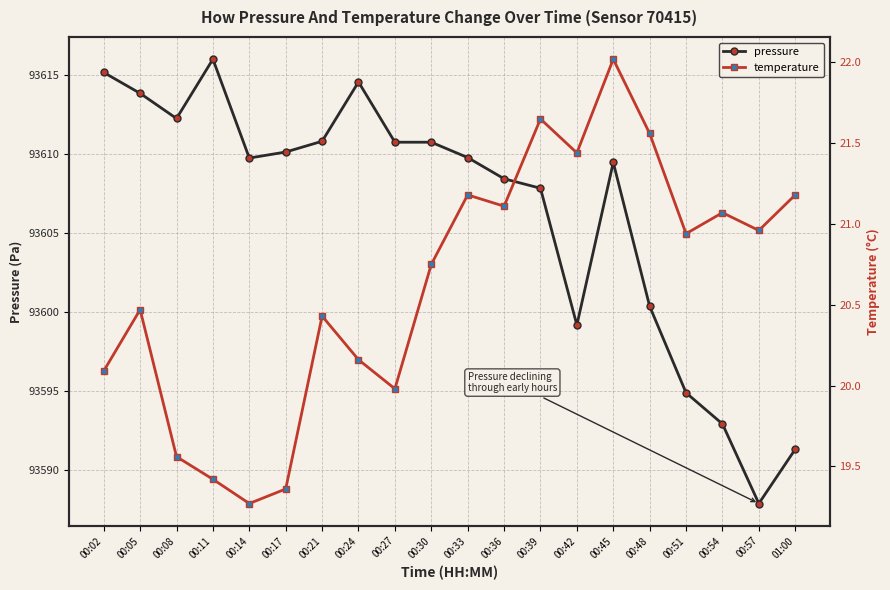

Is this an area chart (filled region under the line)?

No